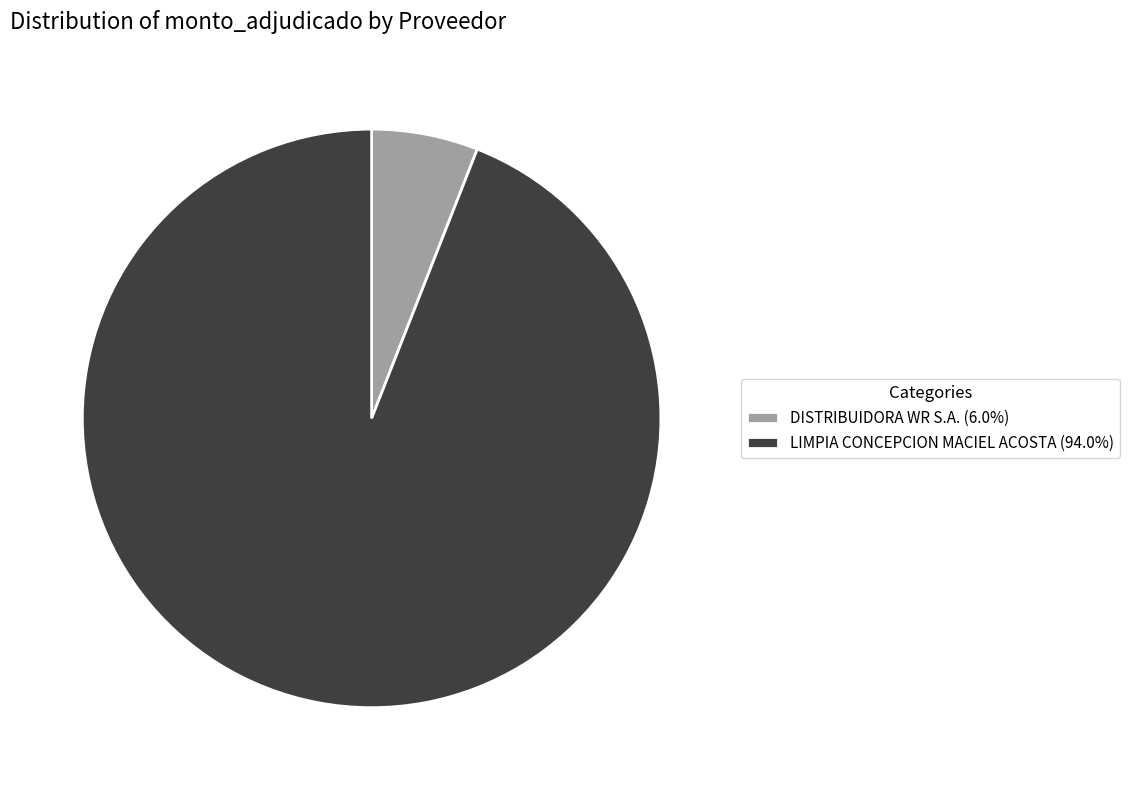

Is there any slice that represents more than half of the pie?

Yes